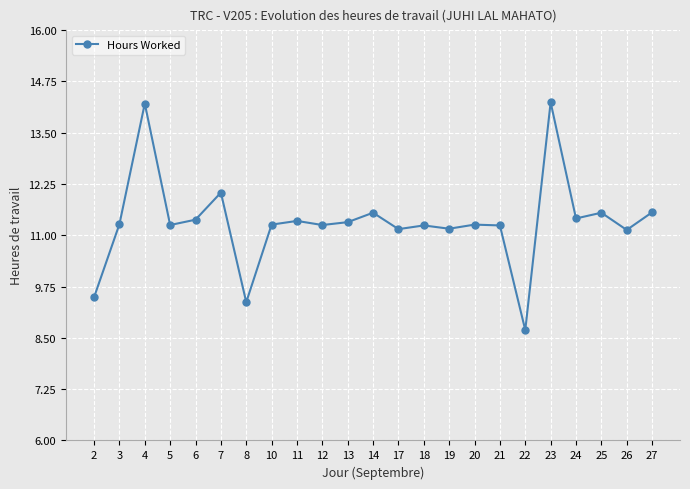

At which label does the data first exceed 11?

3